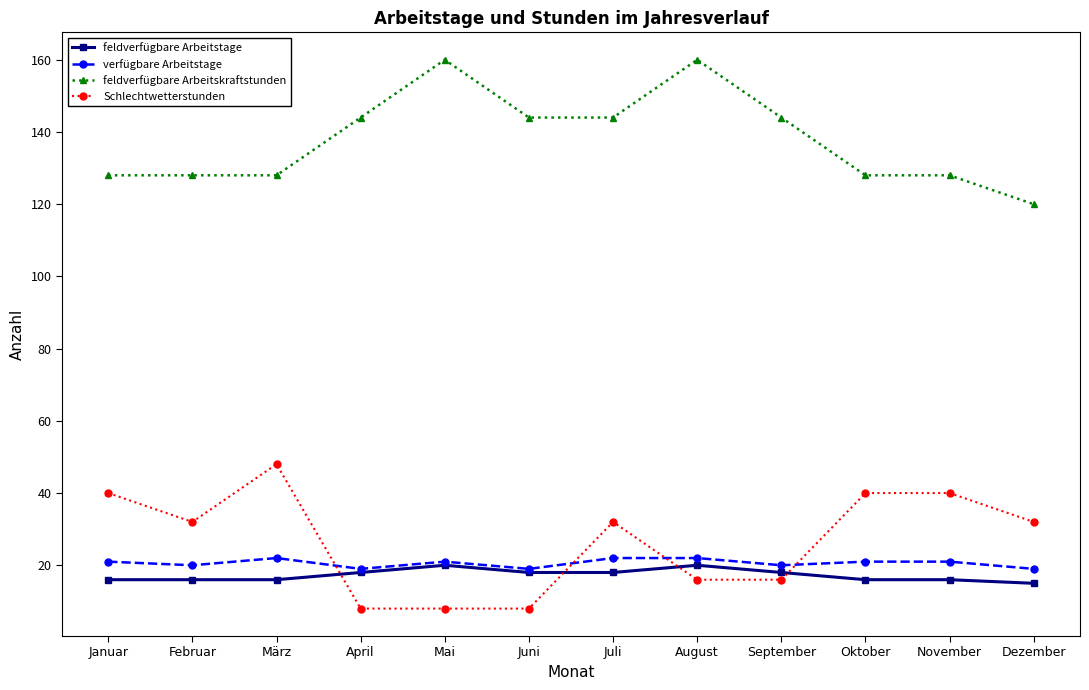

At November, list the series in order from smallest to largest.

feldverfügbare Arbeitstage, verfügbare Arbeitstage, Schlechtwetterstunden, feldverfügbare Arbeitskraftstunden